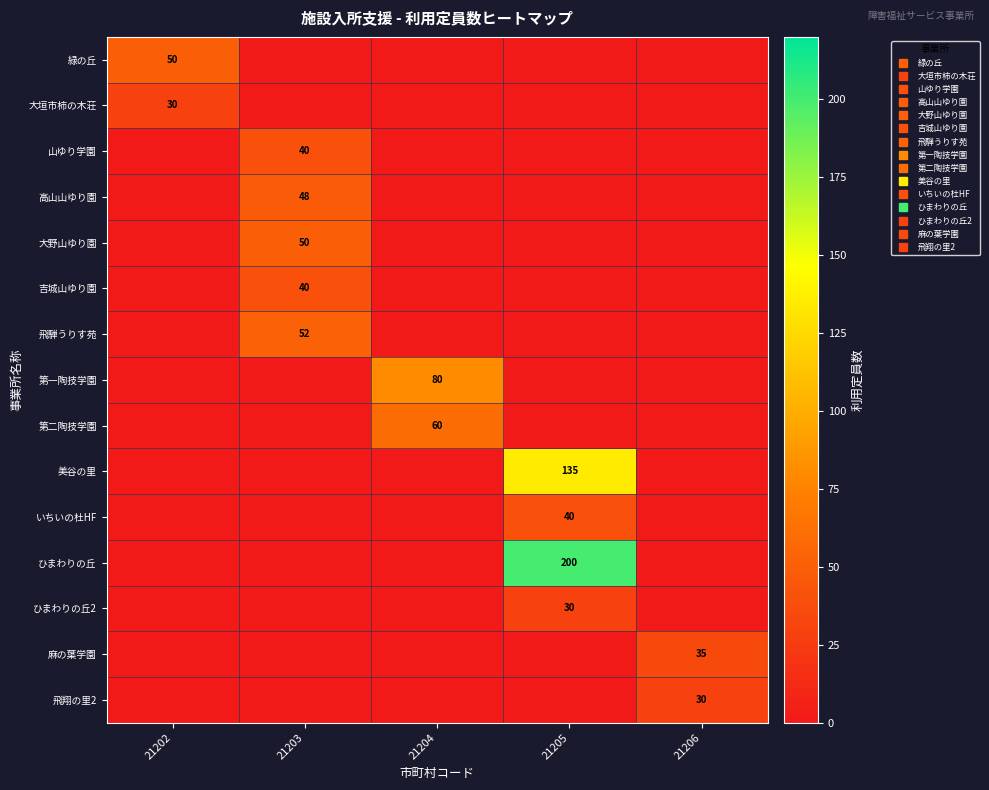

At which category does the chart reach its minimum across all series?

21203